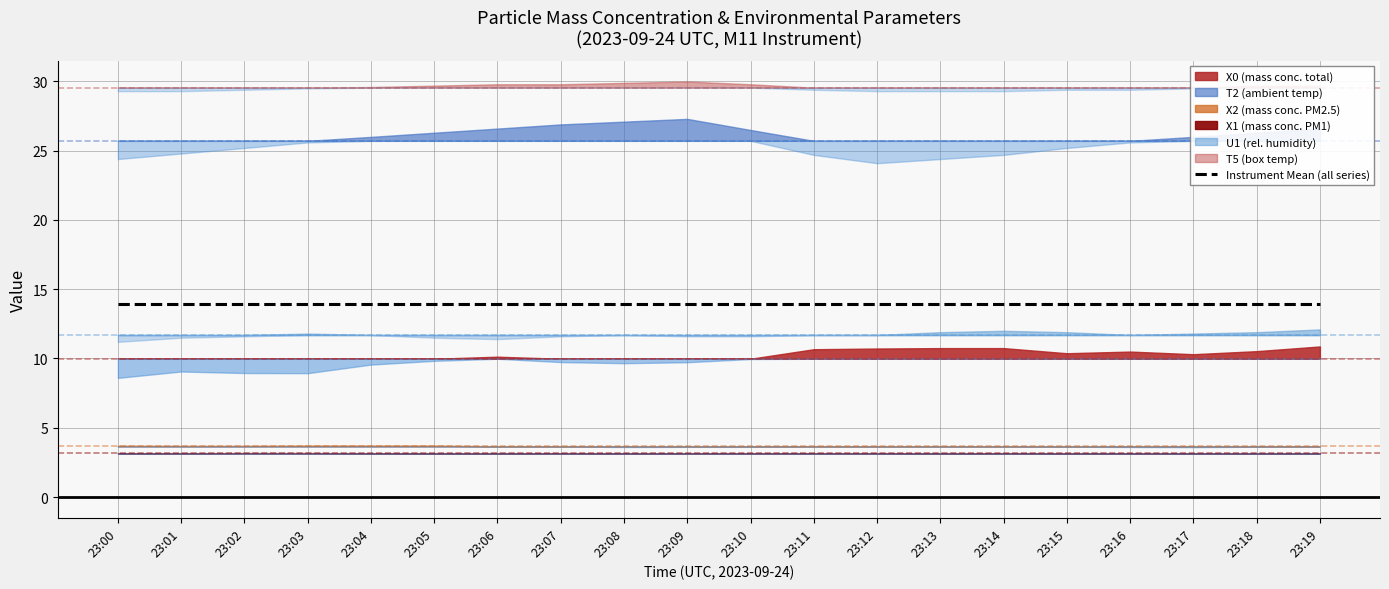

Between 23:05 and 23:03, which is larger?

23:05